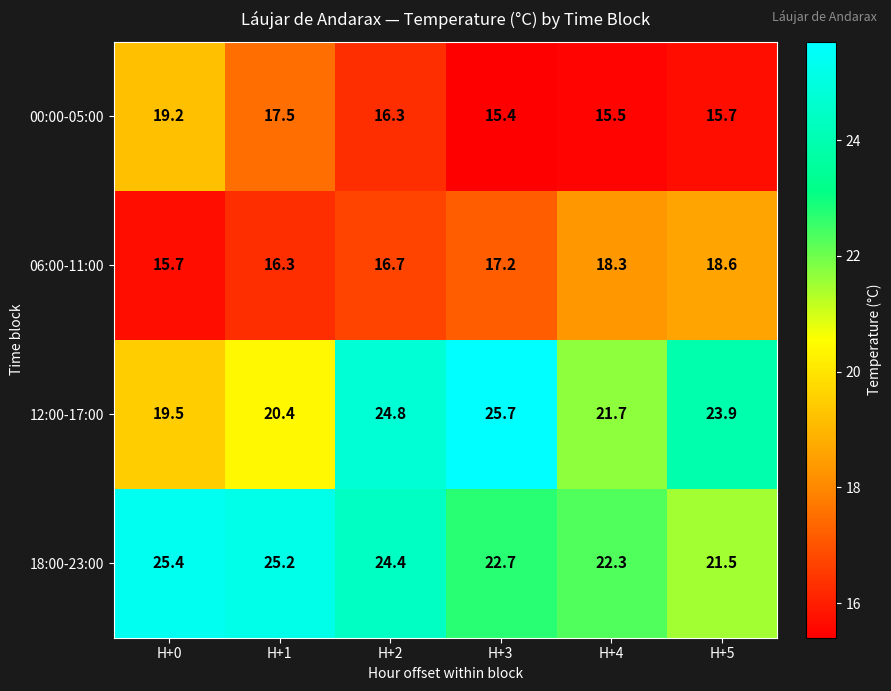

Which series changed the most between H+2 and H+3?

18:00-23:00